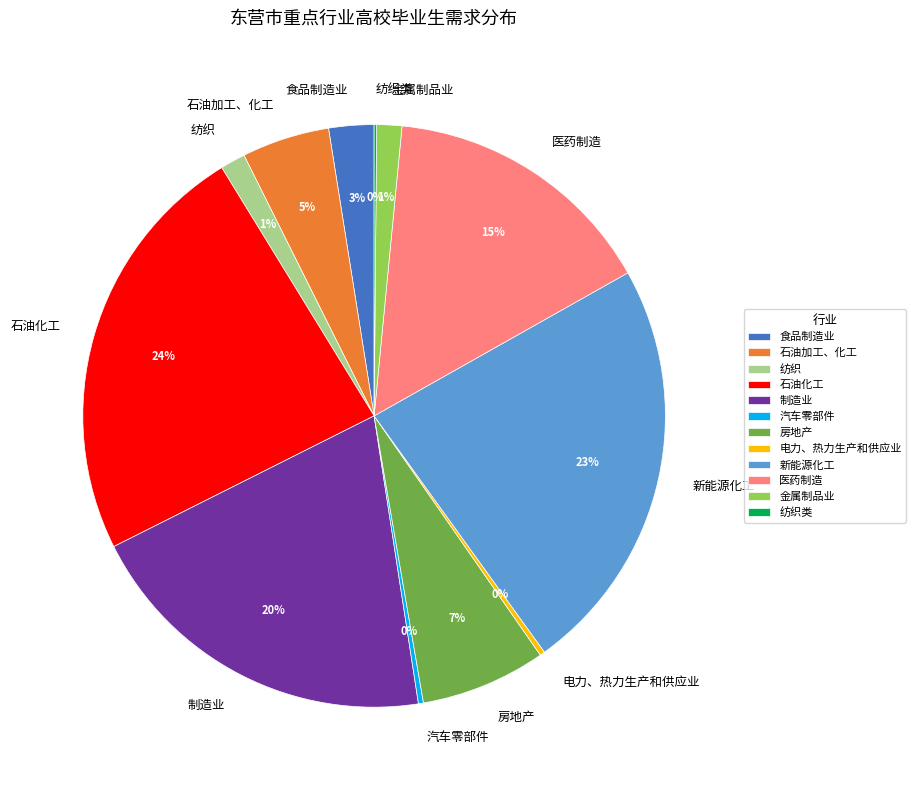

Combined, do 金属制品业 and 纺织 account for over 50%?

No